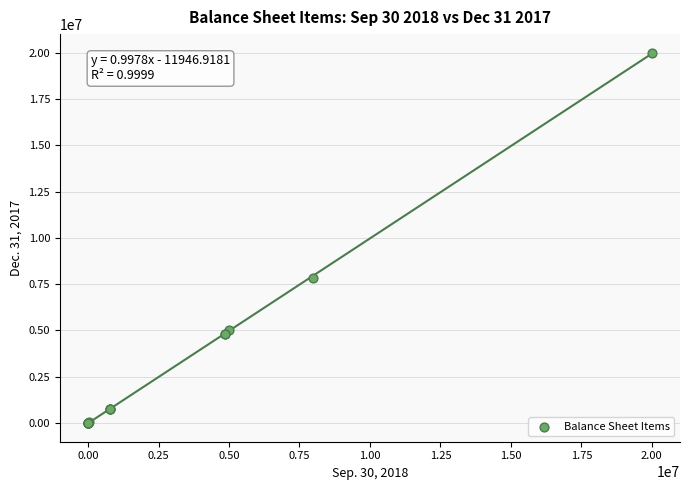

What Y value in the scatter plot is closest to 10000000?

7848000.0